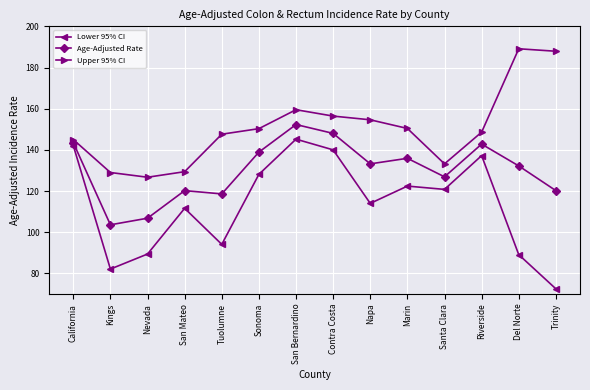

What is the value of the Upper 95% CI point at the 2nd from the left?

129.0